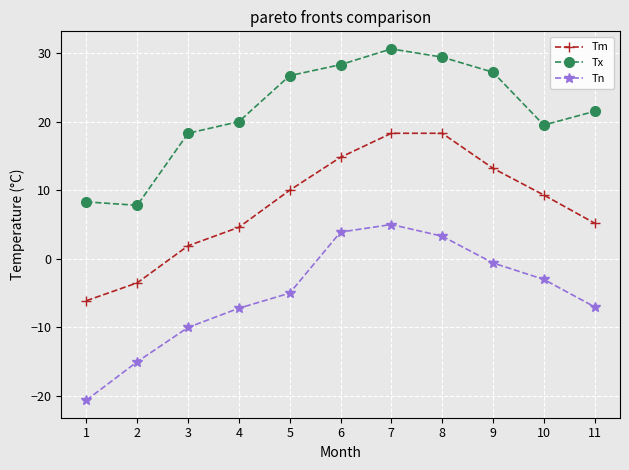

Does the chart have visible grid lines?

Yes